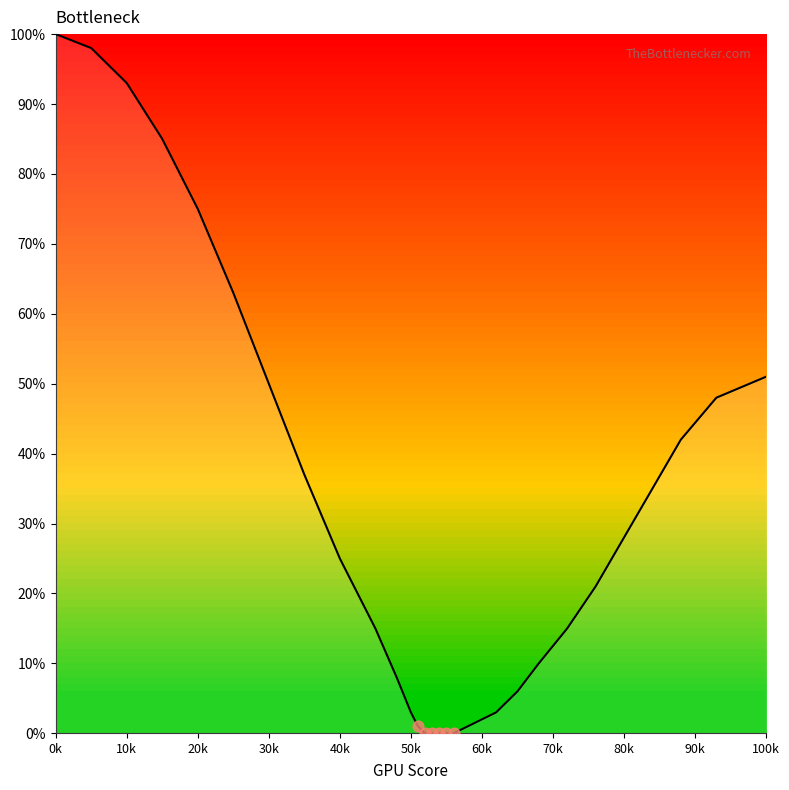

What is the difference between the maximum and minimum values?

100